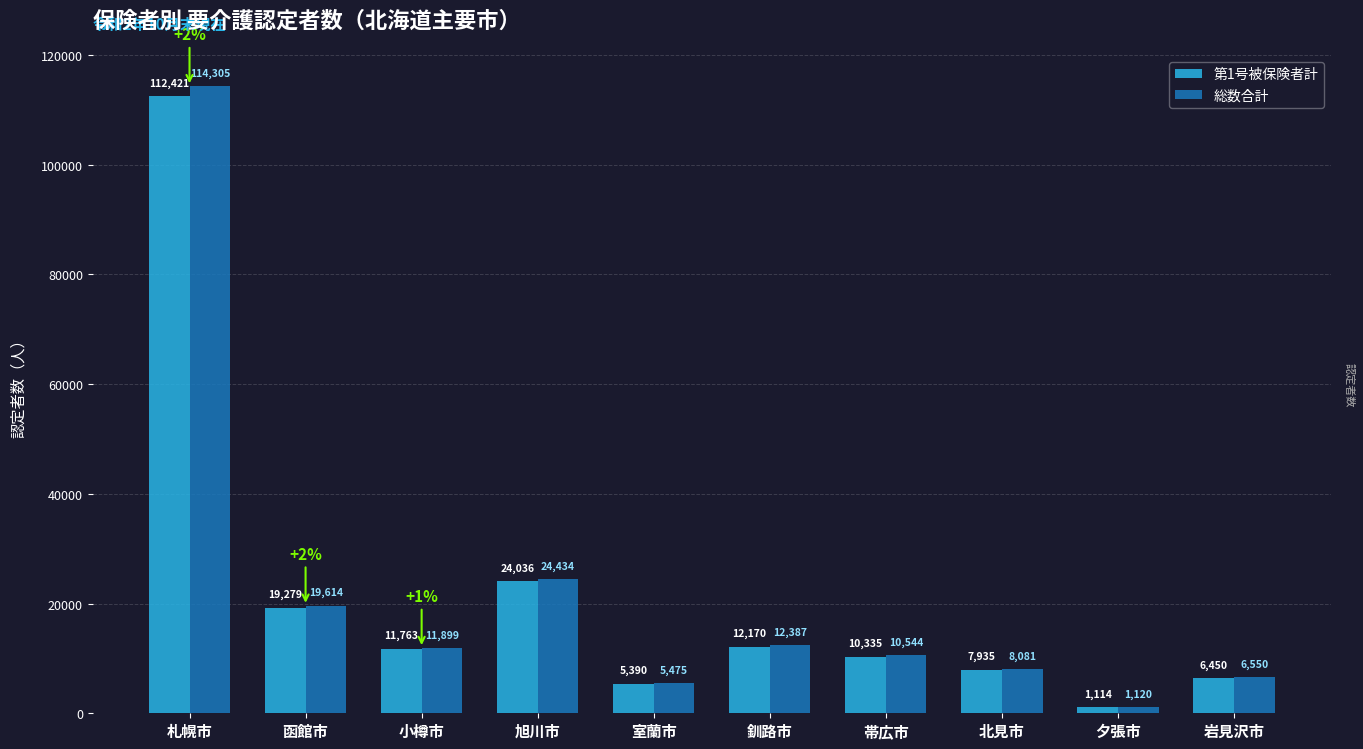

Where is 第1号被保険者計 nearest to the value 56767?

旭川市